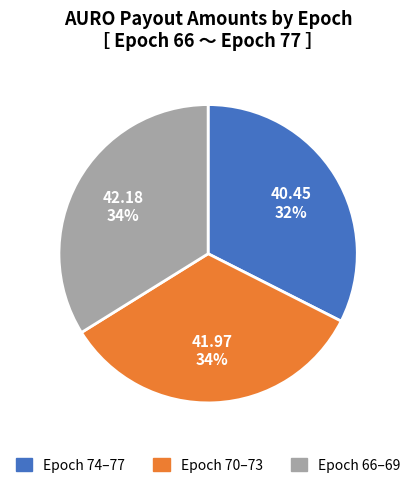

To the nearest percent, what is the average slice percentage?

33%